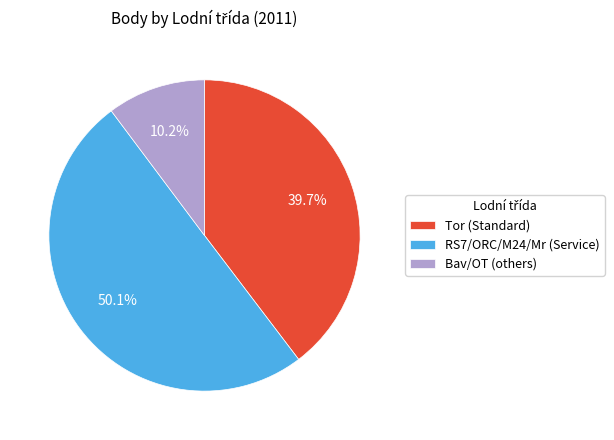

Which has a higher value, Tor (Standard) or RS7/ORC/M24/Mr (Service)?

RS7/ORC/M24/Mr (Service)